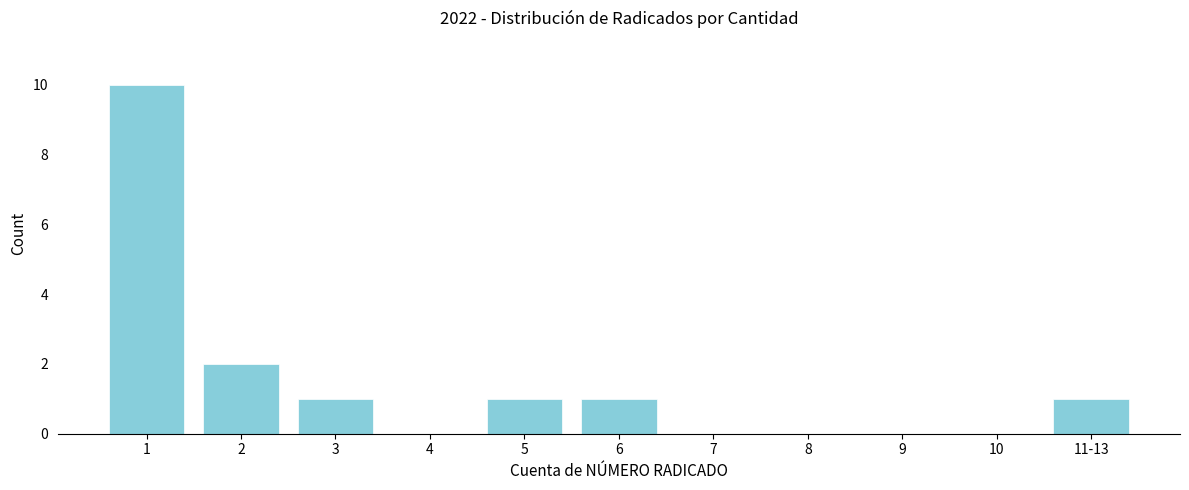

Reading left to right, extract all data points from this chart.

1=10	2=2	3=1	4=0	5=1	6=1	7=0	8=0	9=0	10=0	11-13=1